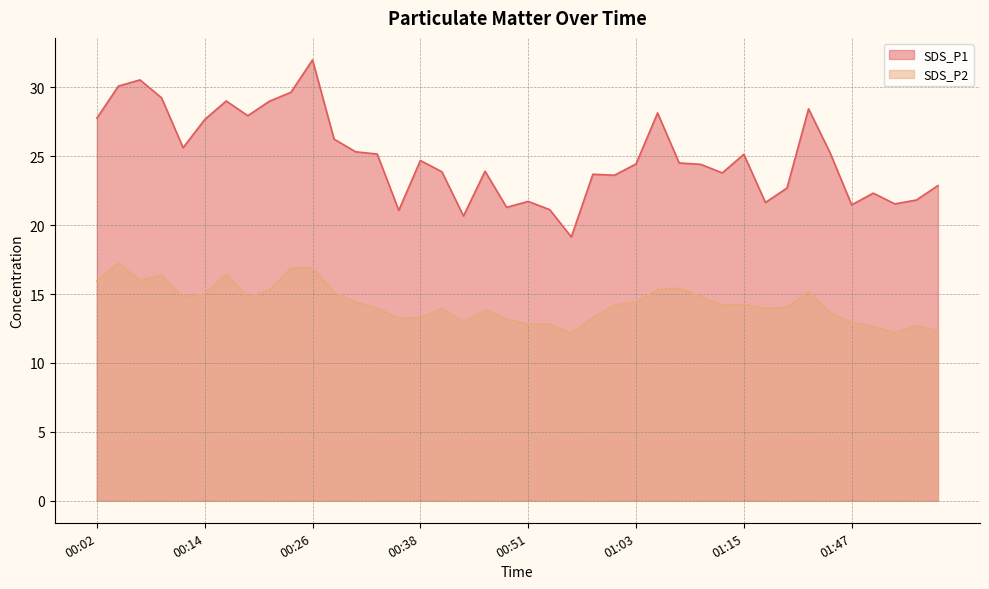

What is the total value across all series at 00:53?

34.0